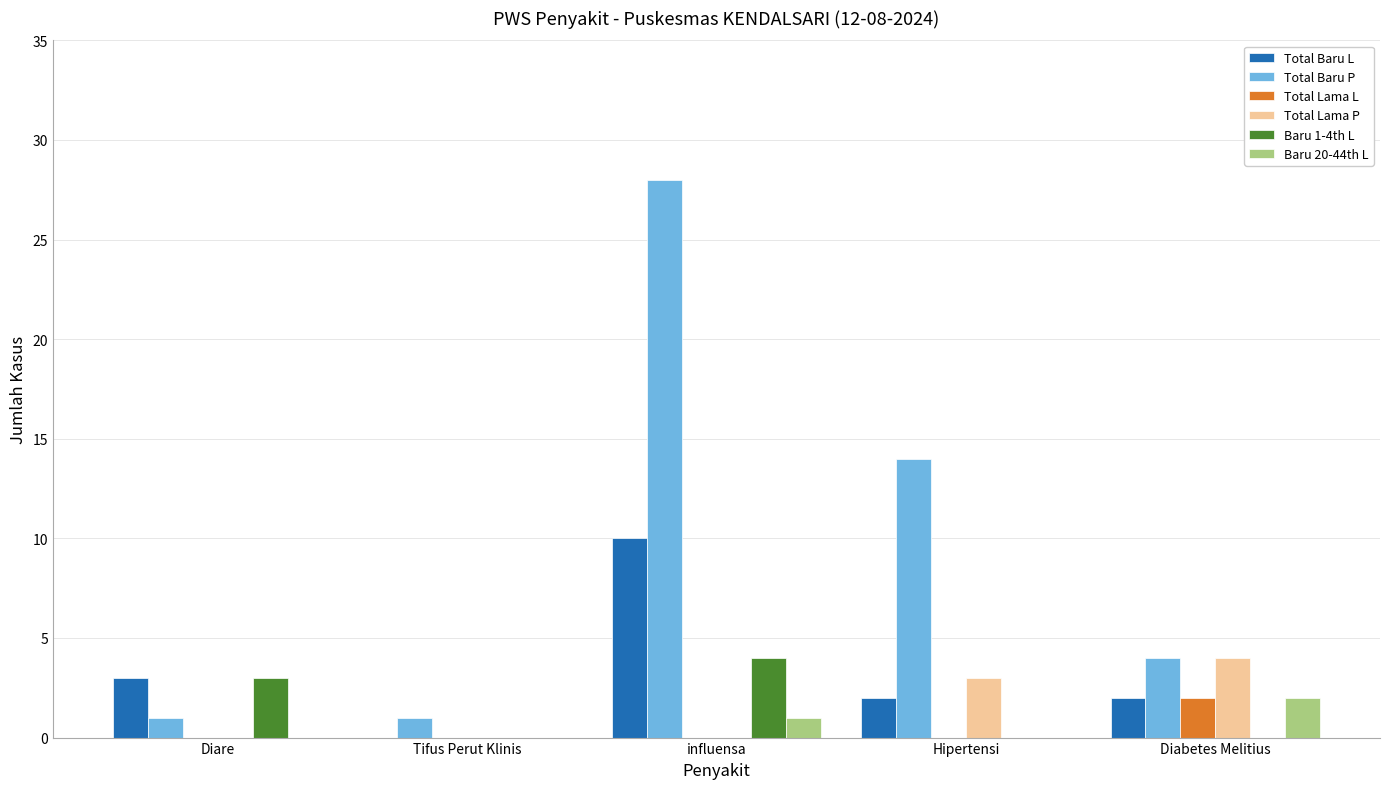

Which series has the largest total across all categories?

Total Baru P